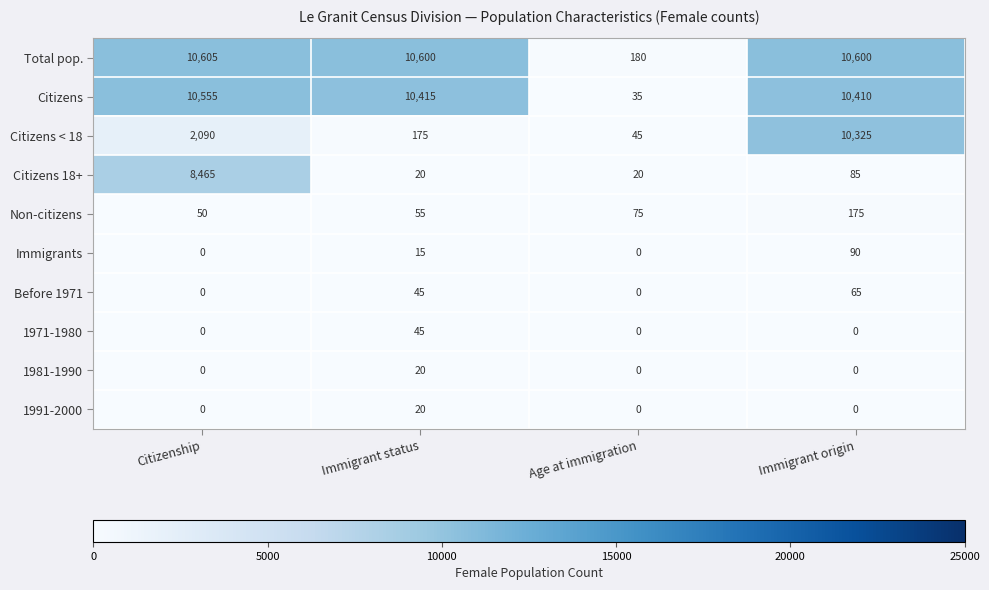

What is the difference between the highest and lowest values at Immigrant status?

10585